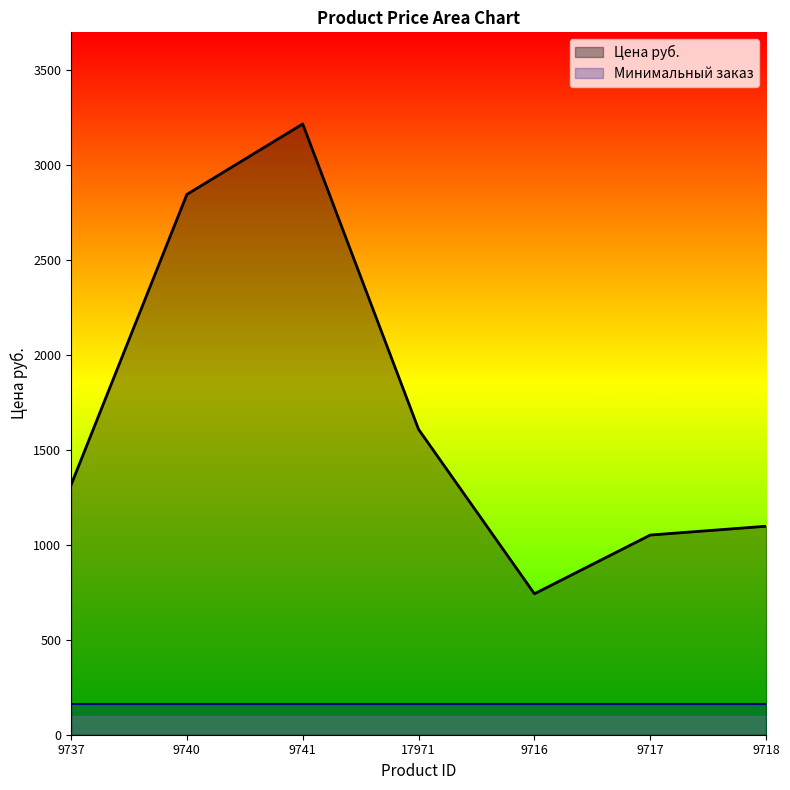

How many lines are shown in the chart?

2